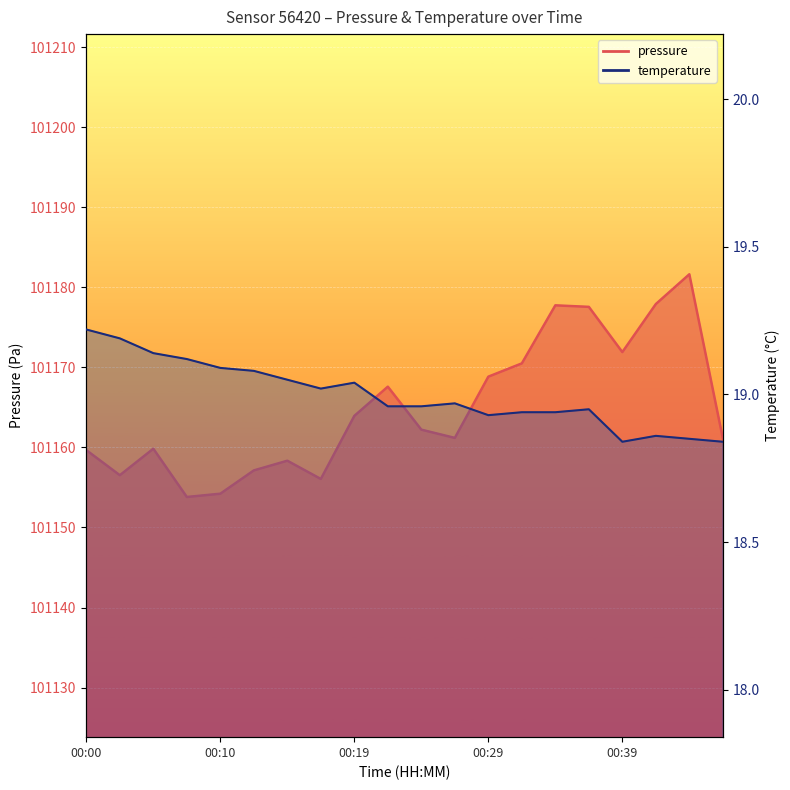

Which category has the lowest value in the pressure series?

00:07